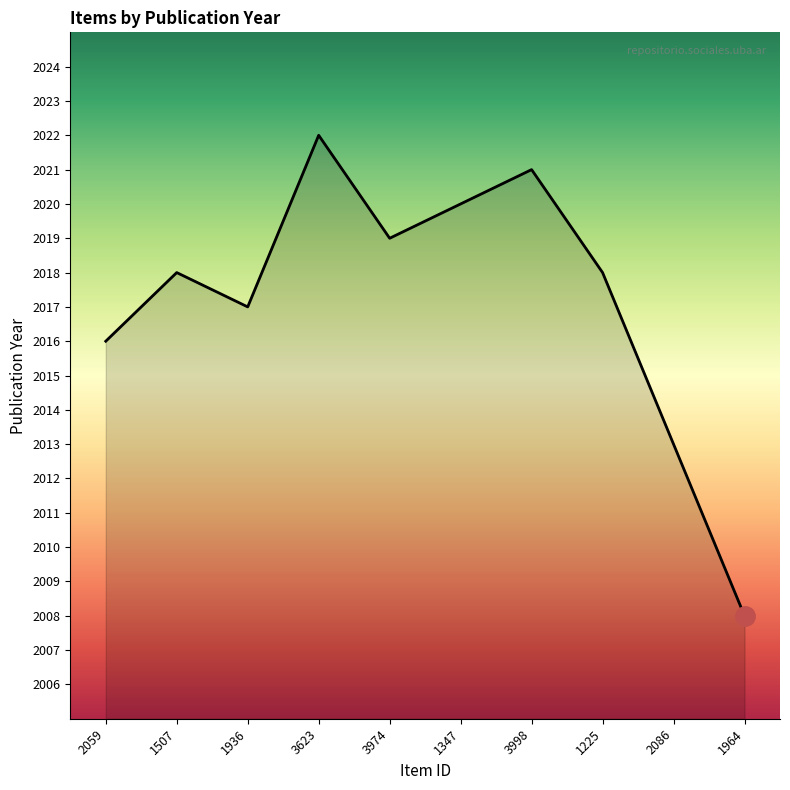

What is the greatest value displayed?

2022